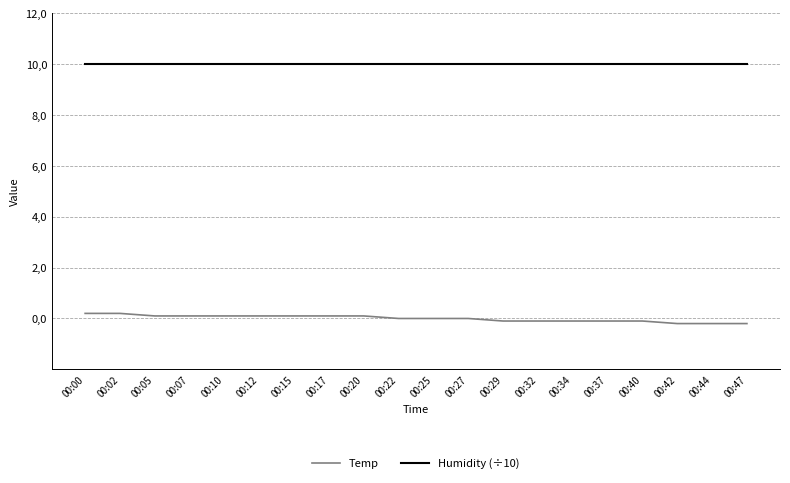

What are all the series names shown in the legend?

Temp, Humidity (÷10)